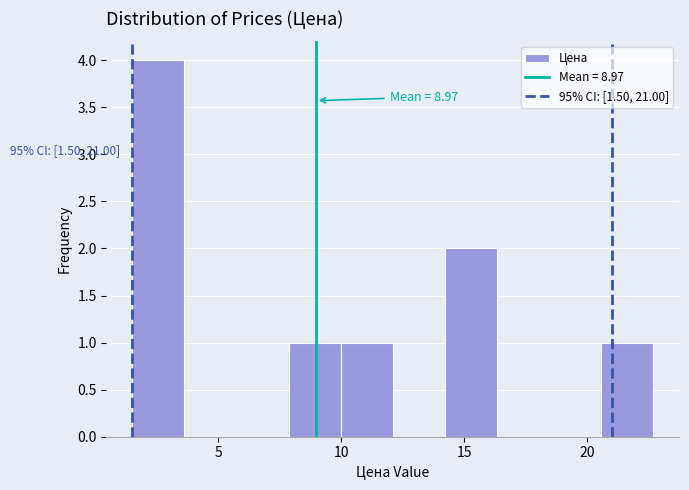

Which range on the x-axis has the tallest bar?

1.5 to 3.5